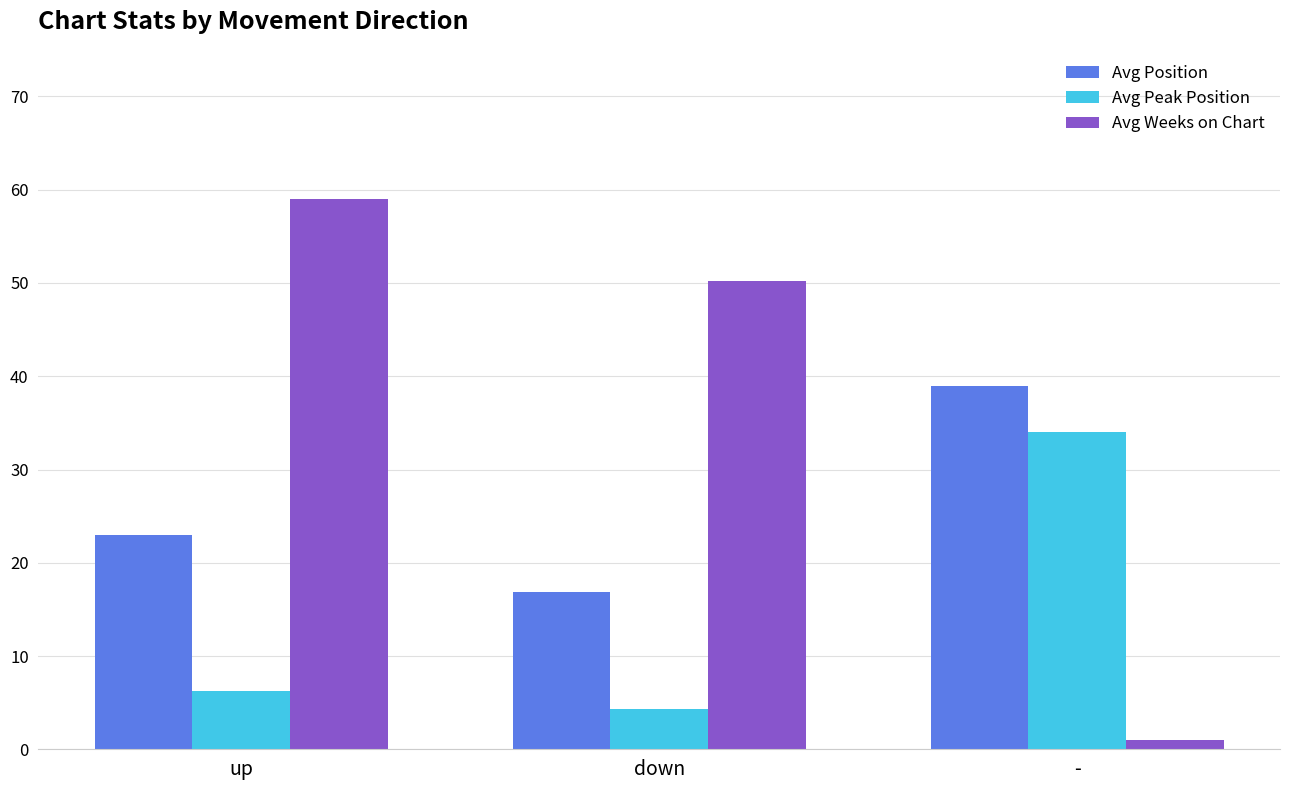

Which series has the largest total across all categories?

Avg Weeks on Chart